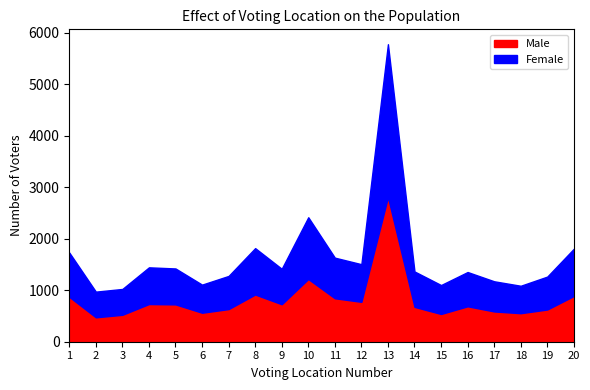

What is the value of the Female point at the 15th from the left?

562